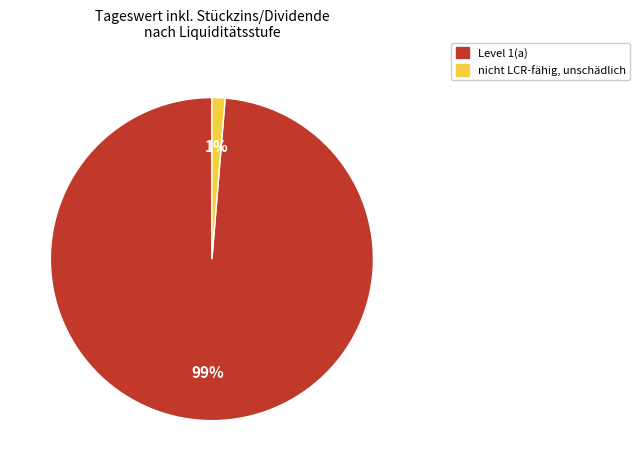

Which has a higher value, Level 1(a) or nicht LCR-fähig, unschädlich?

Level 1(a)